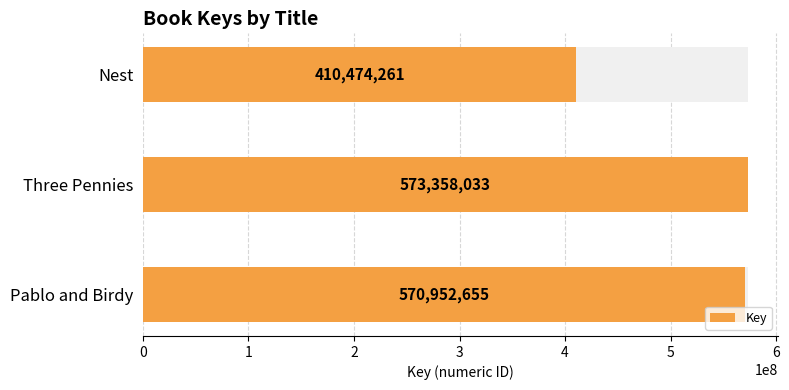

How many values are below 570952655?

1